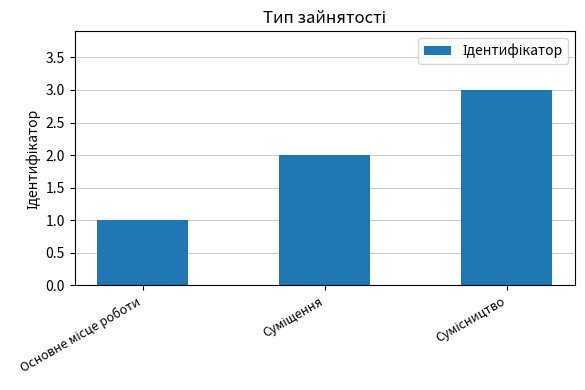

Count the number of categories in the chart.

3